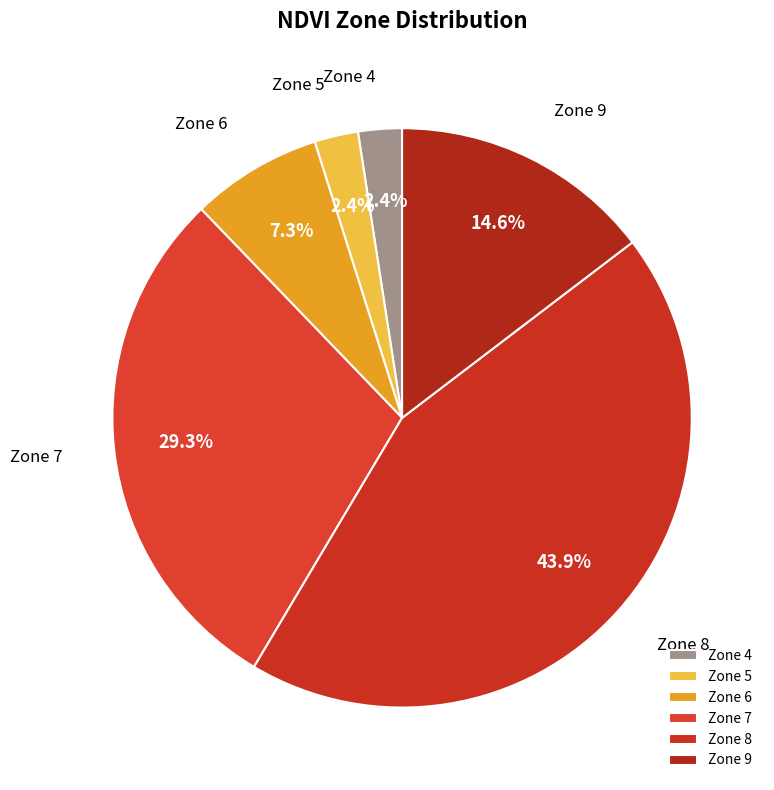

Which slice is the largest?

Zone 8